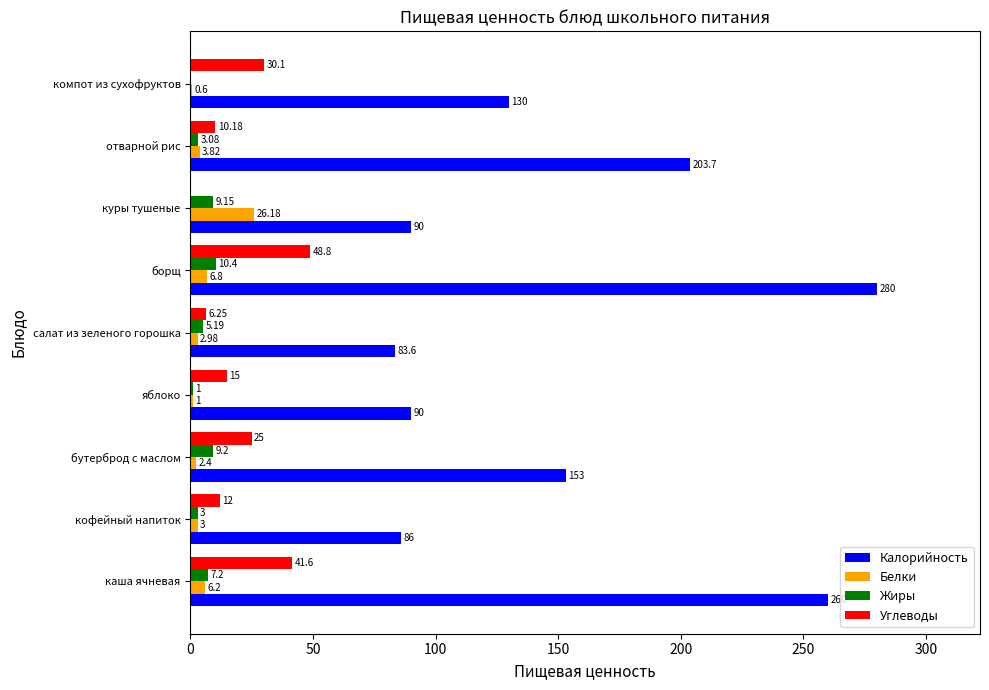

At which label is Белки closest to 13?

борщ